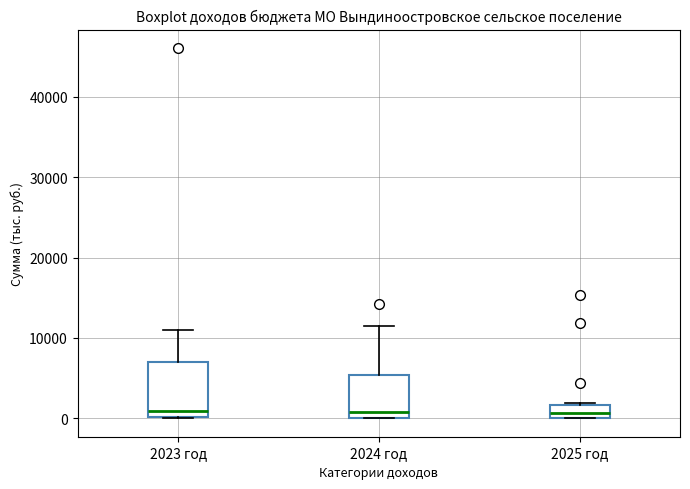

Comparing the boxes themselves (not the whiskers), which one is the tallest?

2023 год